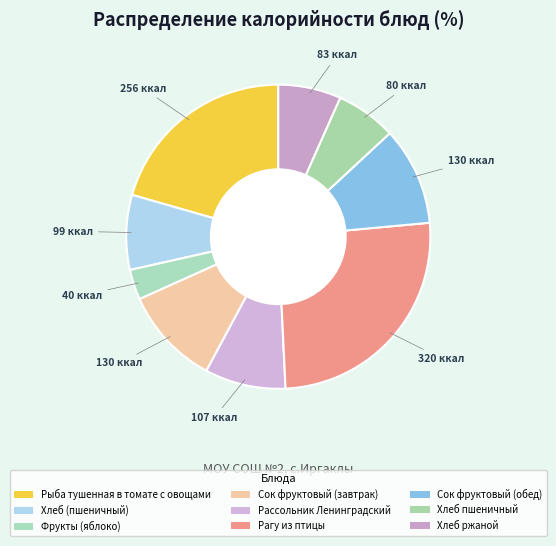

How many slices are in this pie chart?

9